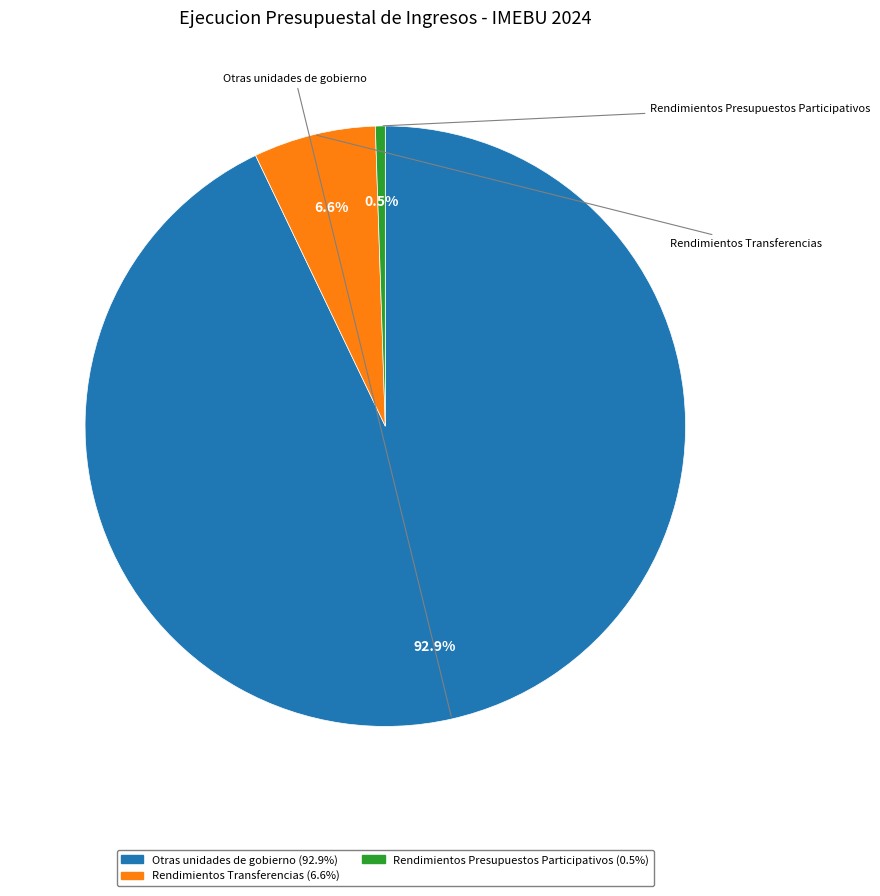

What is the largest slice in the pie chart?

Otras unidades de gobierno